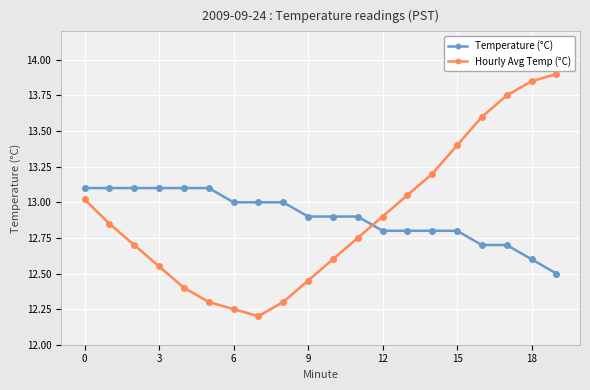

Which series ends up on top after the final intersection of Hourly Avg Temp (°C) and Temperature (°C)?

Hourly Avg Temp (°C)